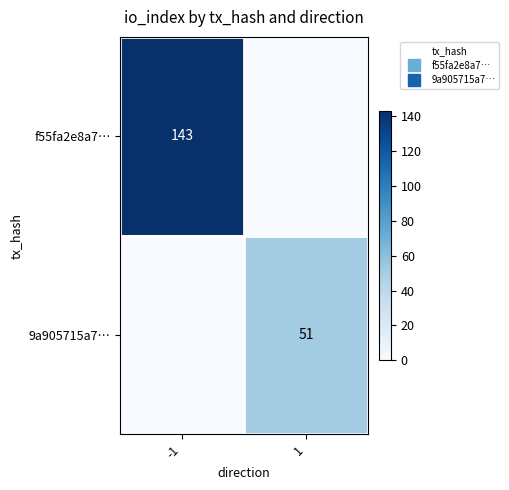

Is the value of 9a905715a7… at 1 greater than the value of f55fa2e8a7… at 1?

Yes